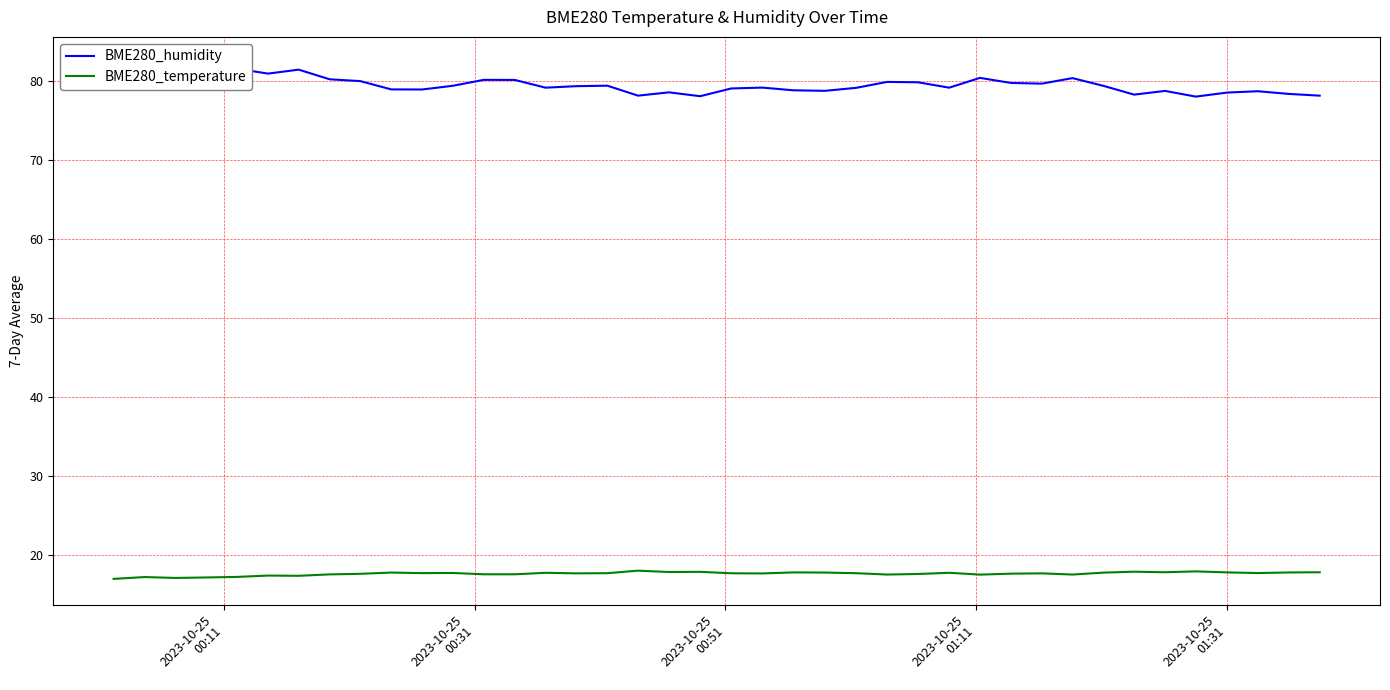

What is the lowest value of the BME280_temperature series?

17.0